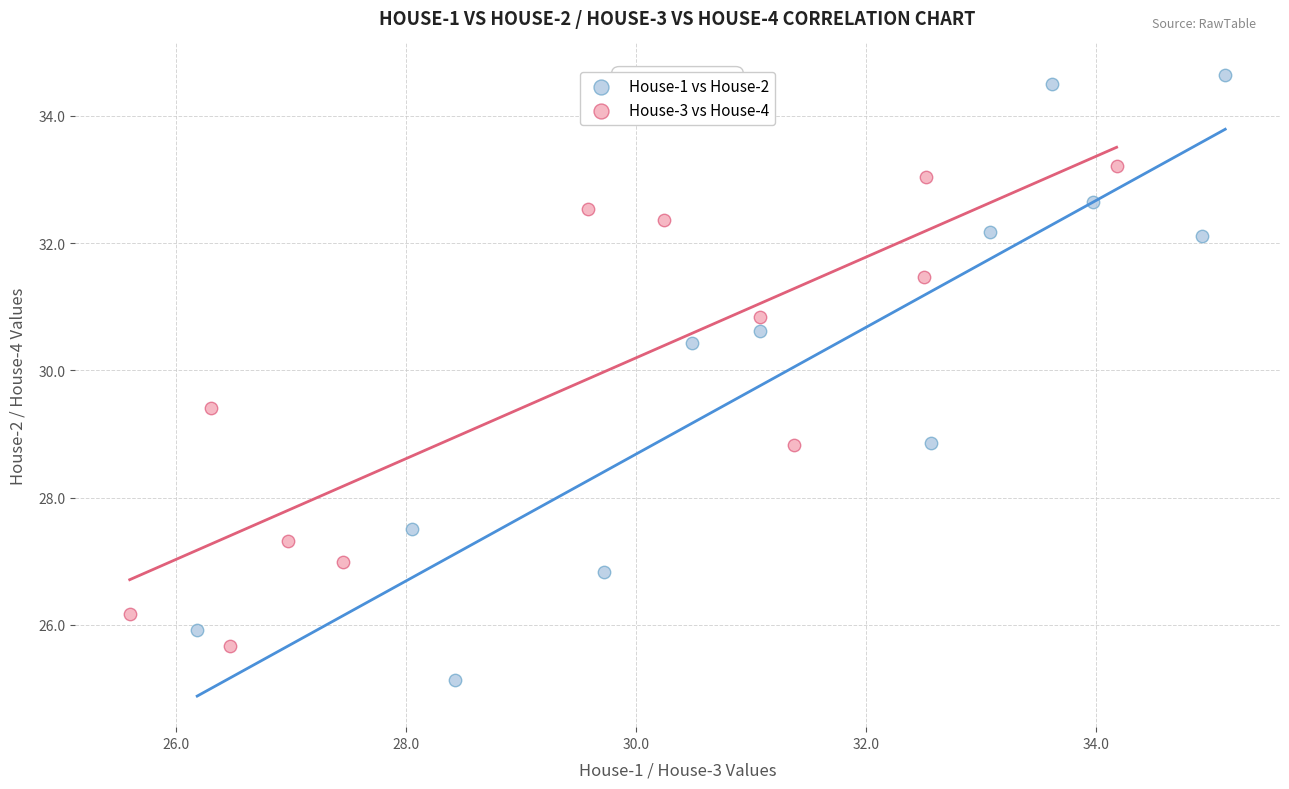

Which series contains the lowest Y value?

House-1 vs House-2